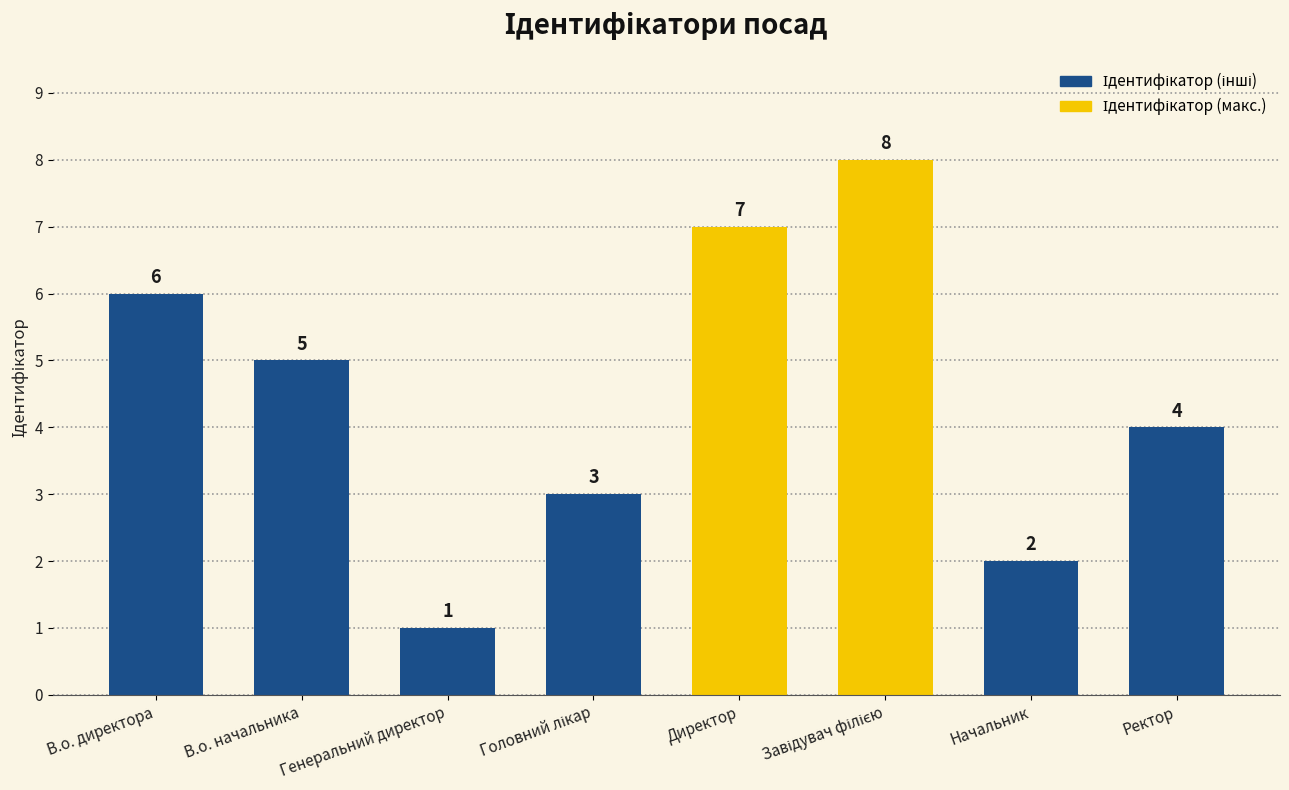

Where does the data first go above 5?

В.о. директора